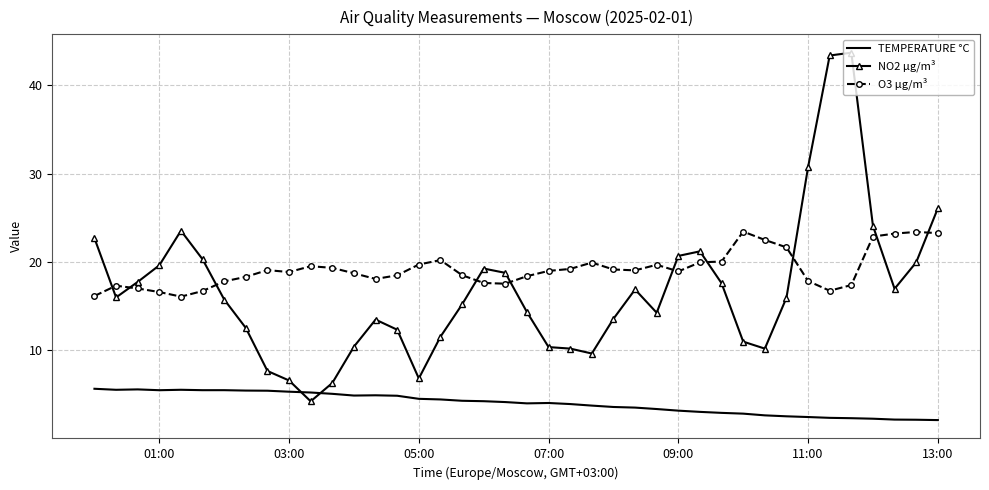

List the series in order of their peak value, lowest first.

TEMPERATURE °C, O3 µg/m³, NO2 µg/m³